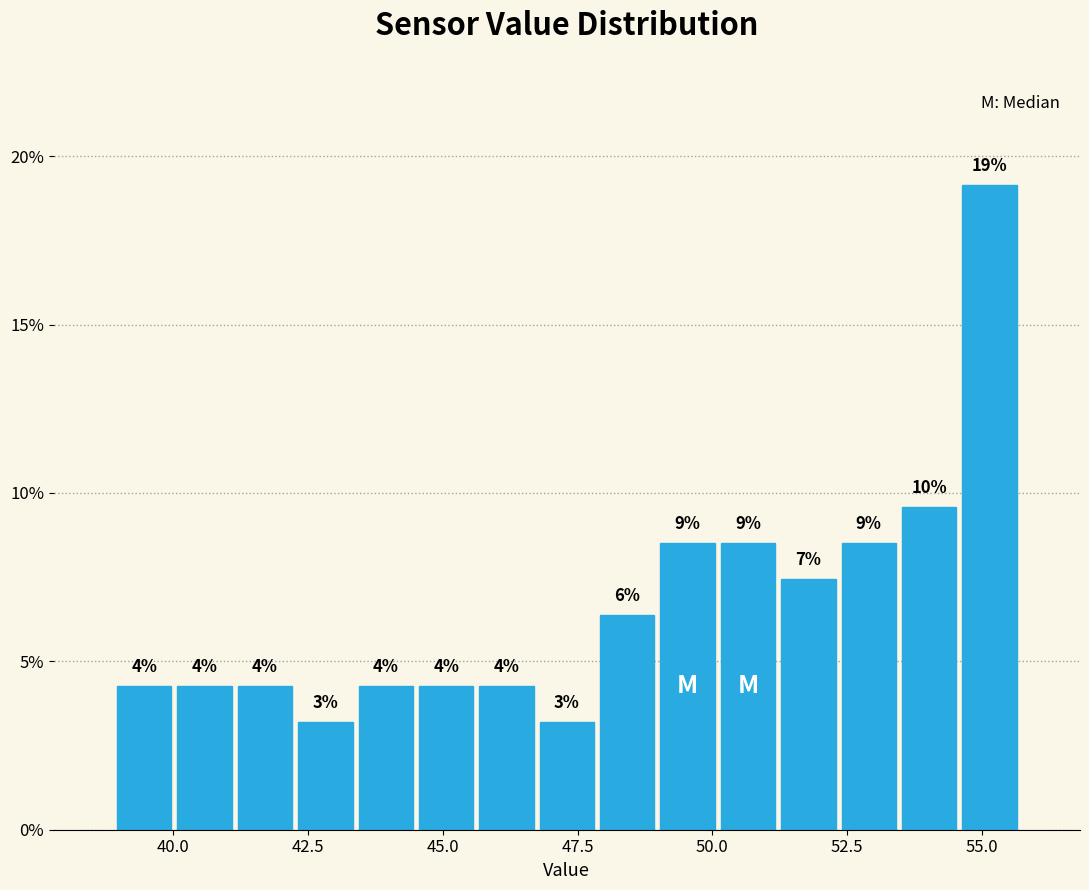

Around what value on the x-axis is the tallest bar? Give the approximate position of its centre, as read against the axis.

55.0